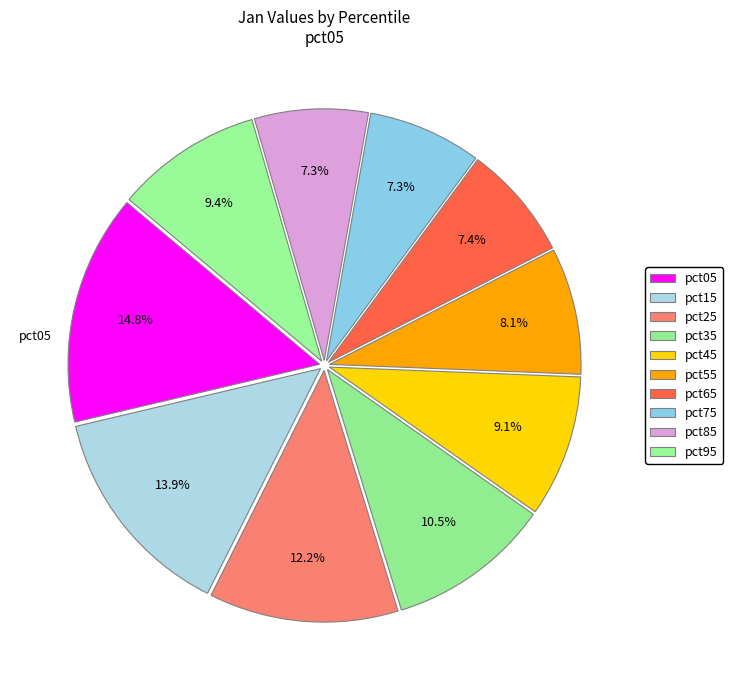

Is pct45 the majority of the pie?

No